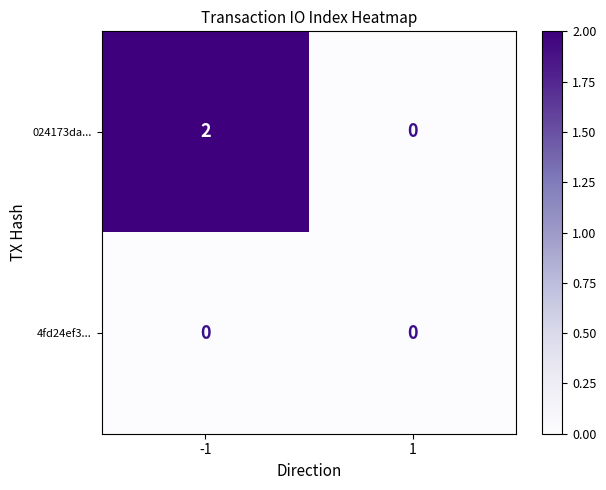

Is it true that 024173da... equals 0 at 1?

True